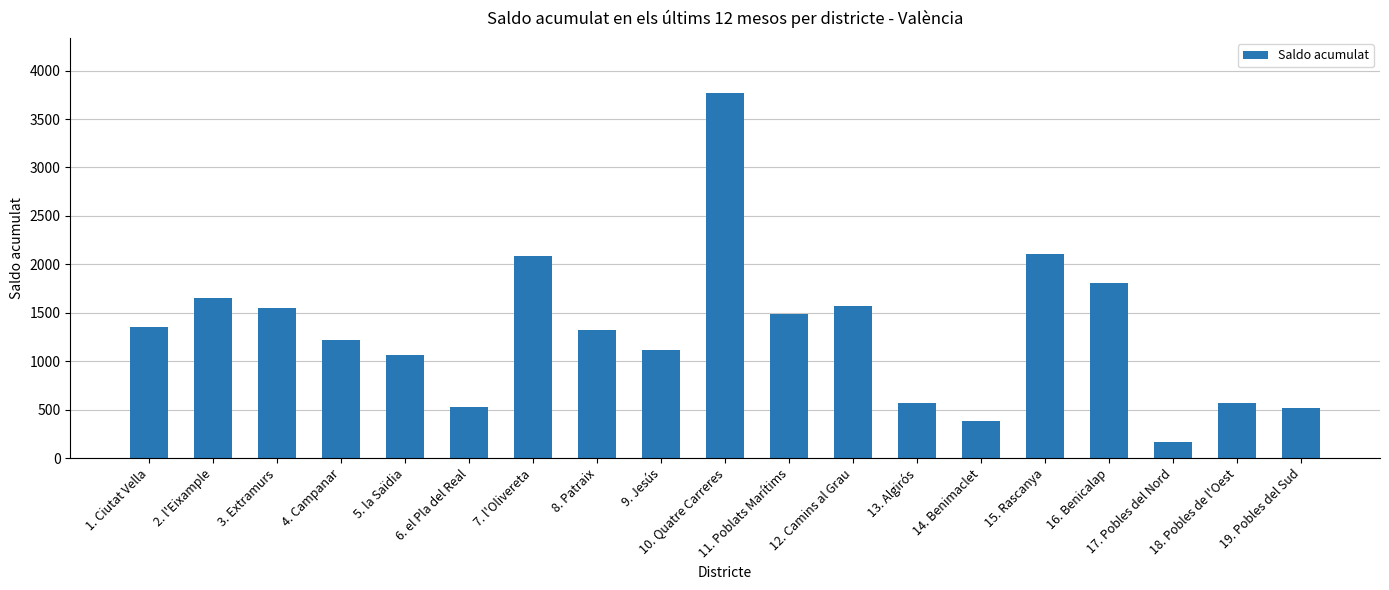

How many categories are shown in the chart?

19